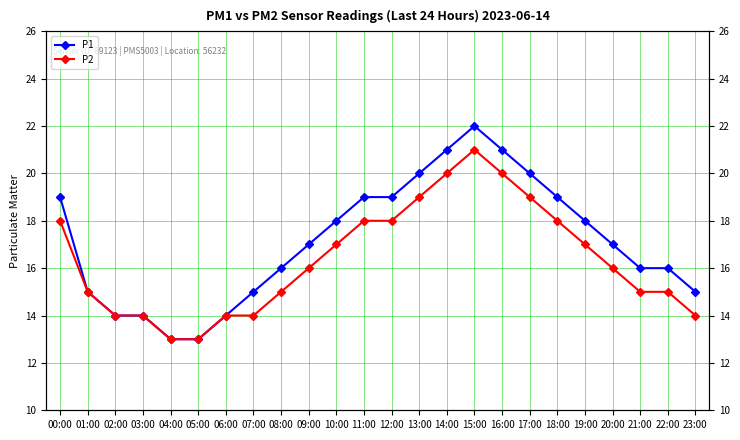

Which has a higher value, 17:00 or 11:00?

17:00